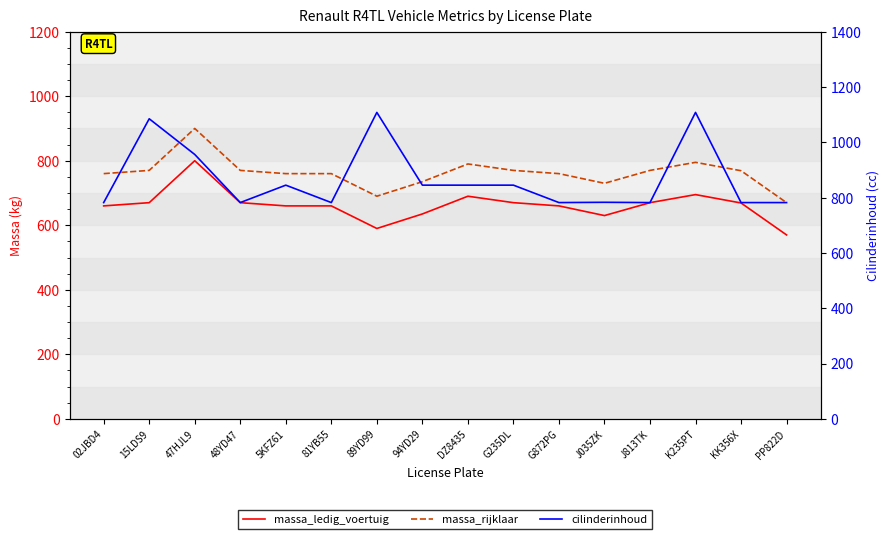

True or false: massa_rijklaar and massa_ledig_voertuig cross at least once.

False